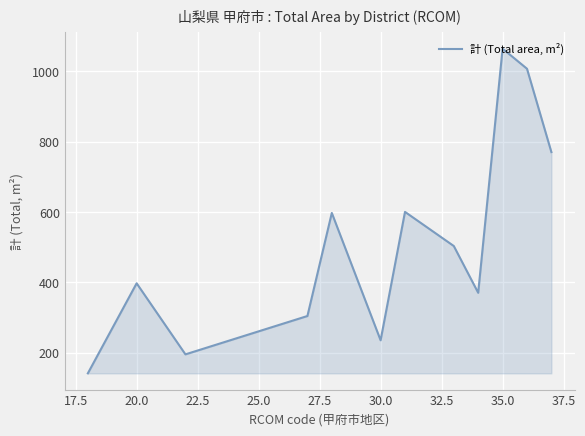

What is the sum of all values?

6183